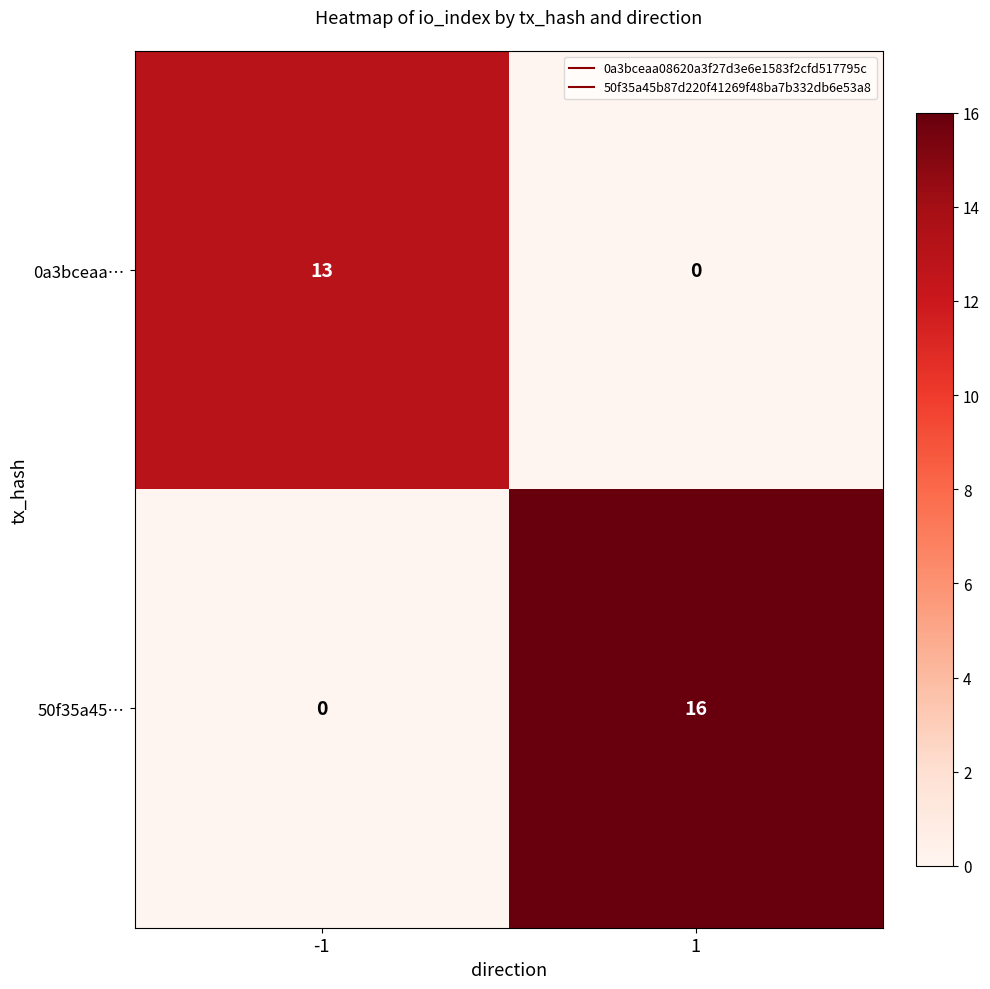

List the series in order of their peak value, highest first.

50f35a45…, 0a3bceaa…